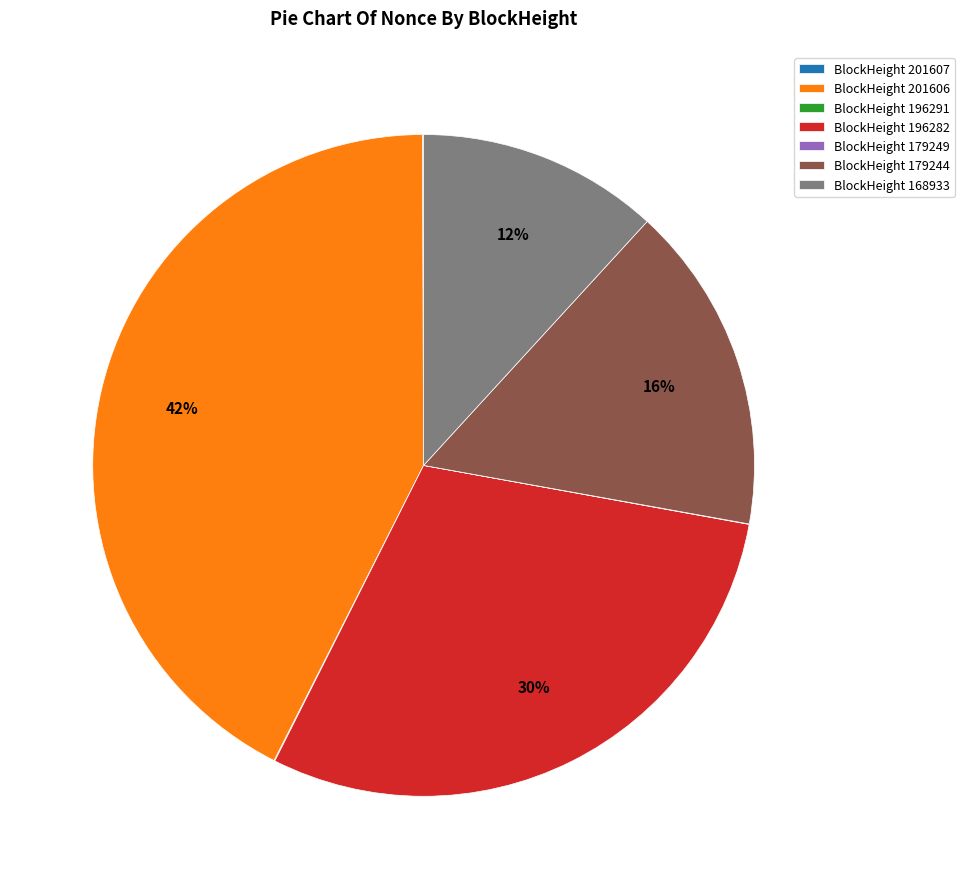

Is the sum of BlockHeight 168933 and BlockHeight 179244 greater than half?

No